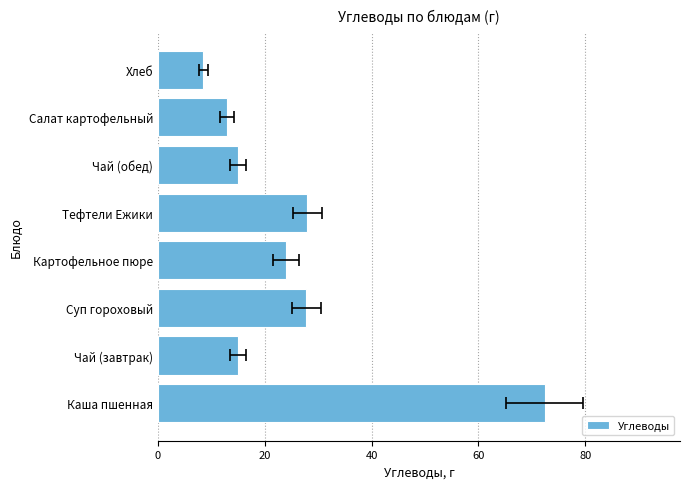

What is the minimum value shown in the chart?

8.5